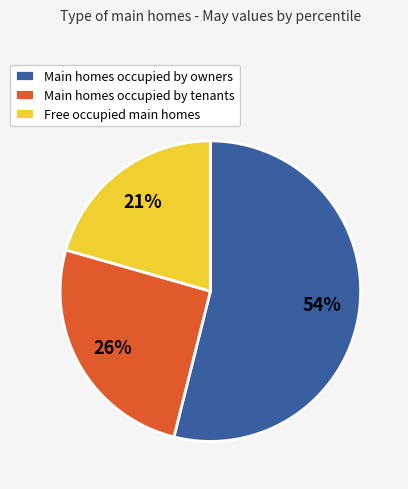

Approximately how many times larger is the value at Main homes occupied by owners compared to Free occupied main homes?

2.6